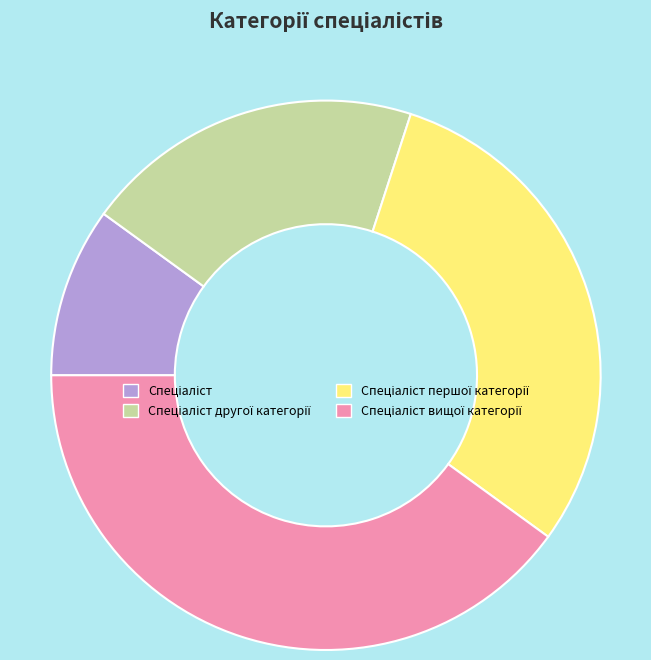

Is there any slice that represents more than half of the pie?

No